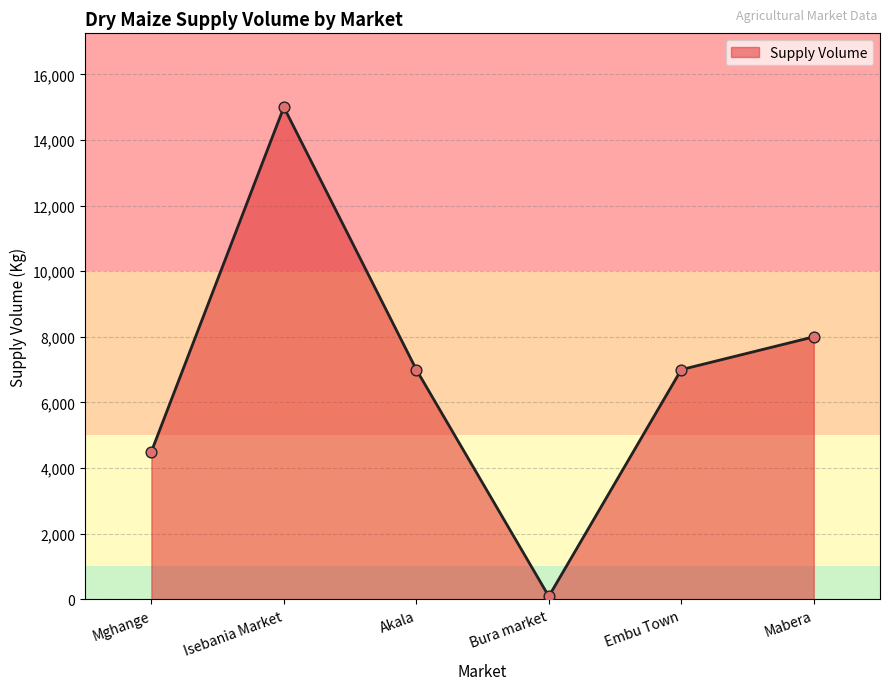

What is the change in value from Isebania Market to Akala?

-8000